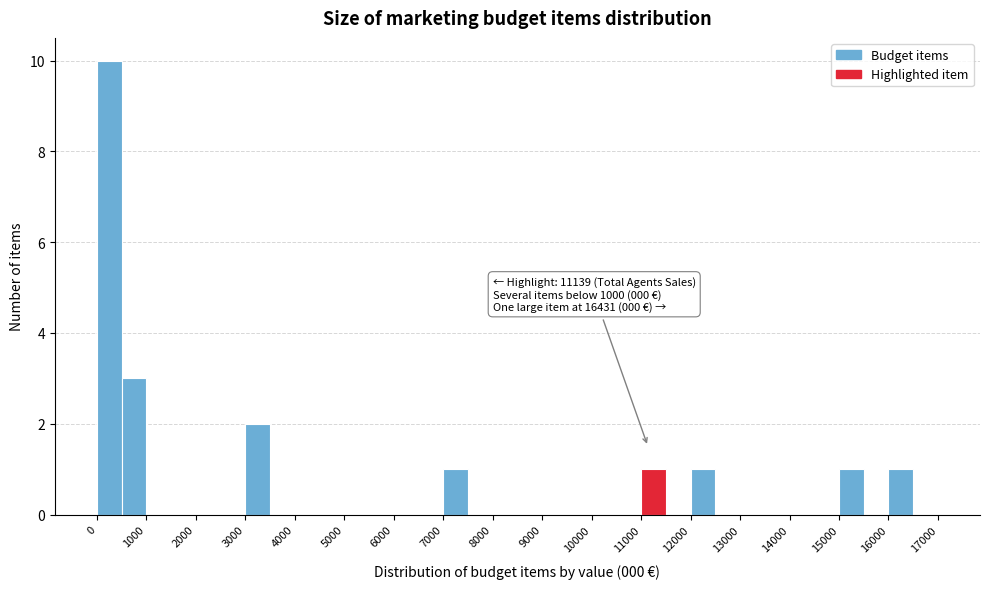

Over which range of the x-axis is the bar tallest?

0 to 500